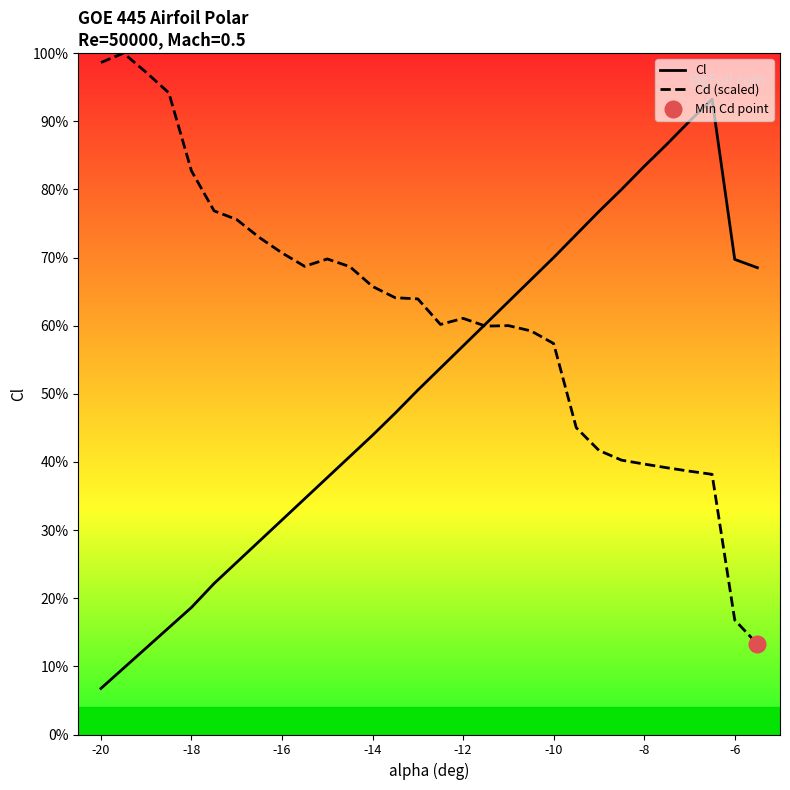

How many lines are shown in the chart?

2